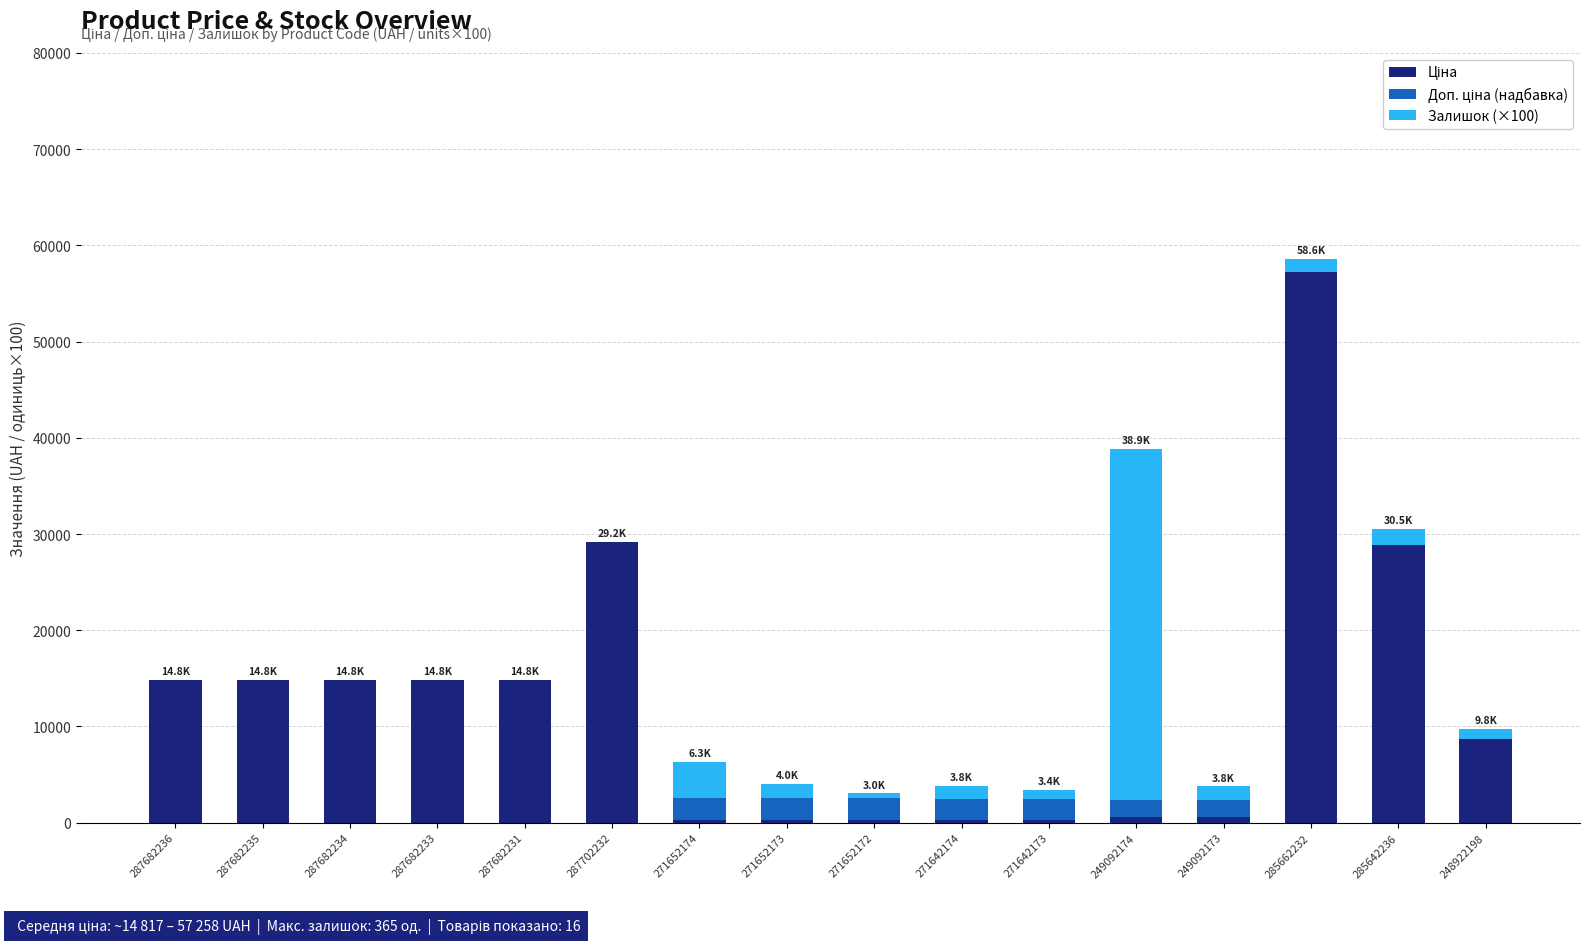

At which category is the sum across all series the highest?

285662232